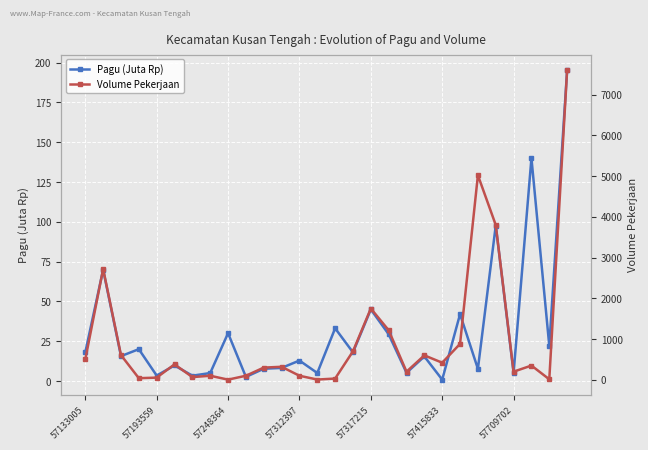

True or false: Pagu (Juta Rp) has more than 1 points higher than both neighbors.

True